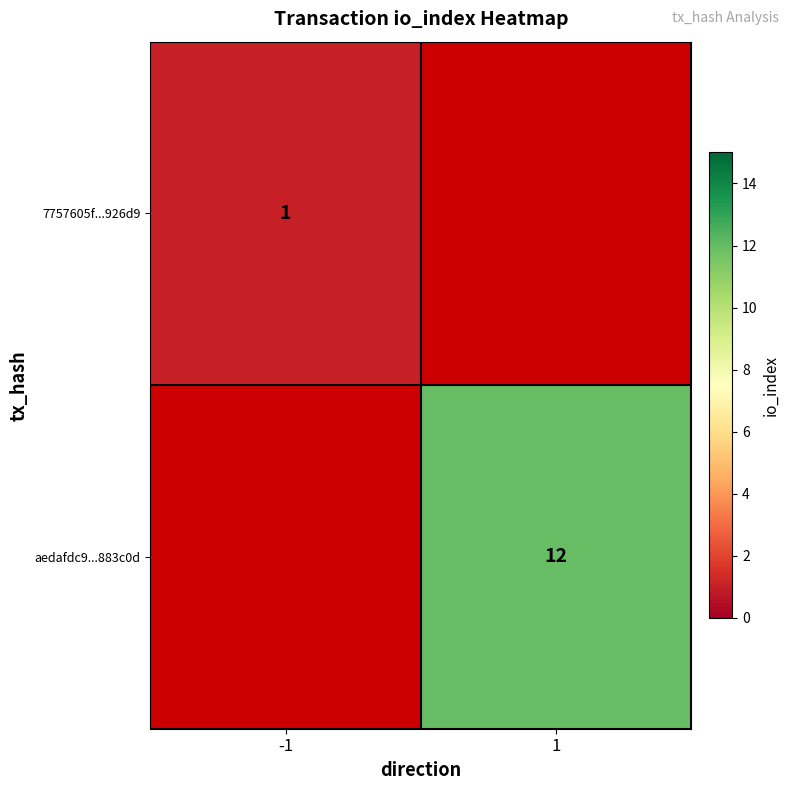

The 7757605f...926d9 series shows 1 at -1. True or false?

True